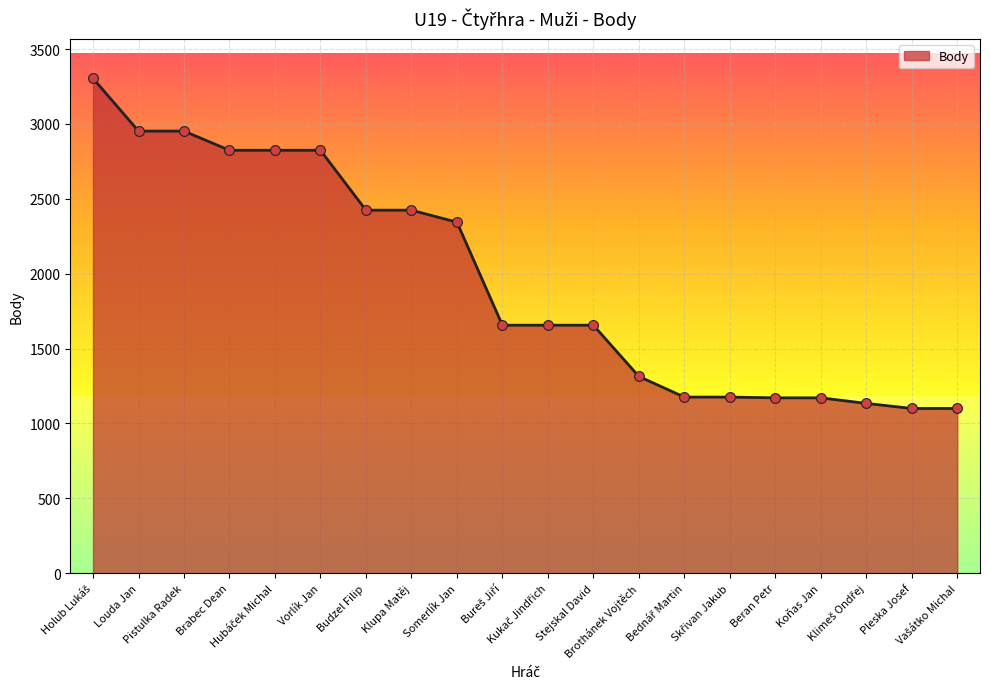

What is the maximum value shown in the chart?

3304